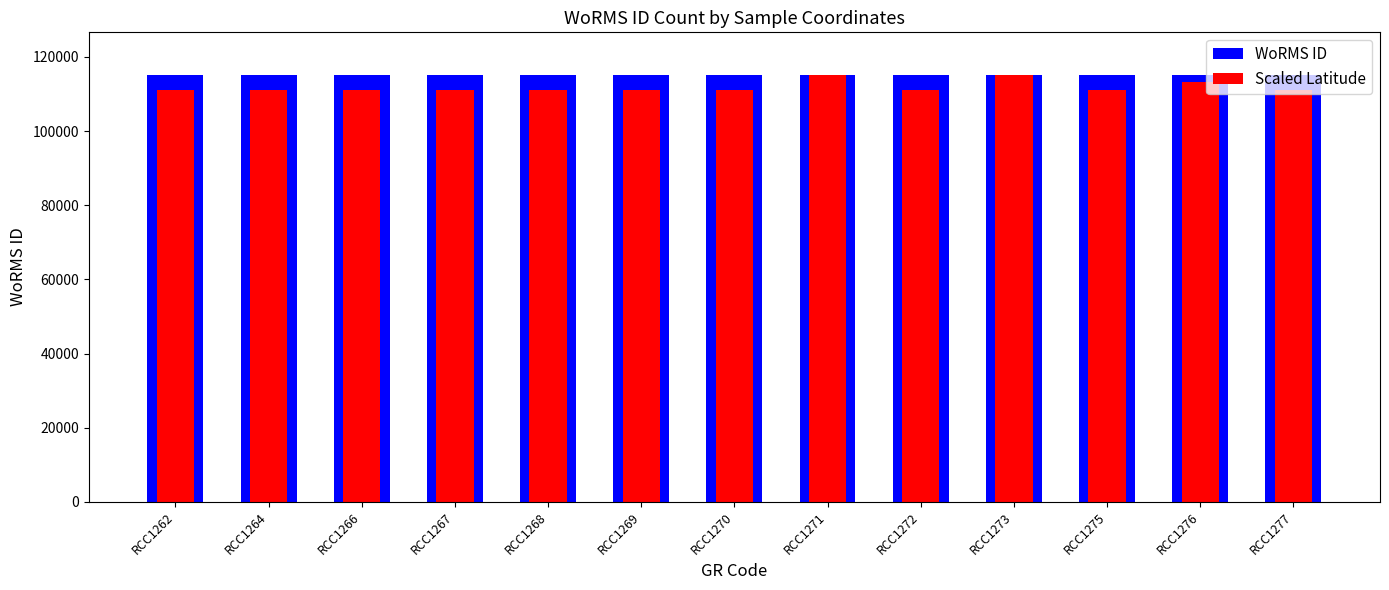

List the series in order of their overall mean, lowest first.

Scaled Latitude, WoRMS ID